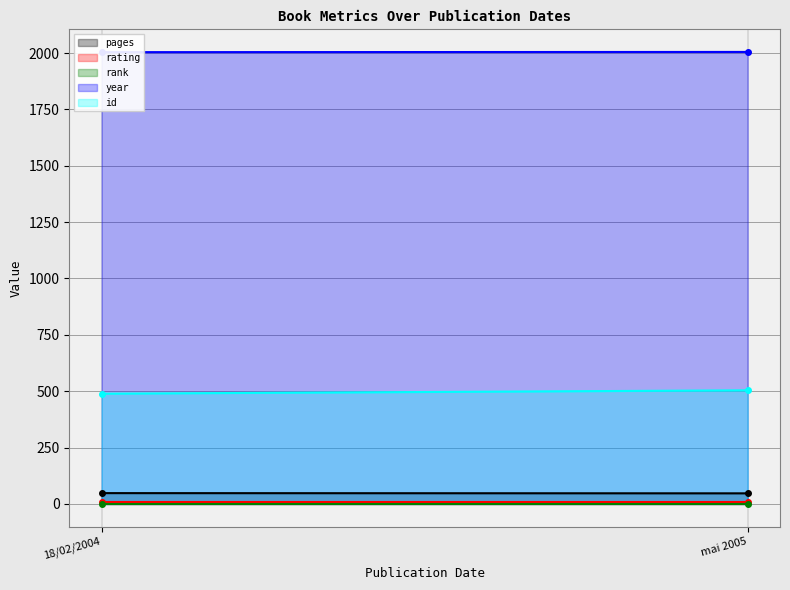

List the labels in order of rating_line value, largest first.

18/02/2004, mai 2005